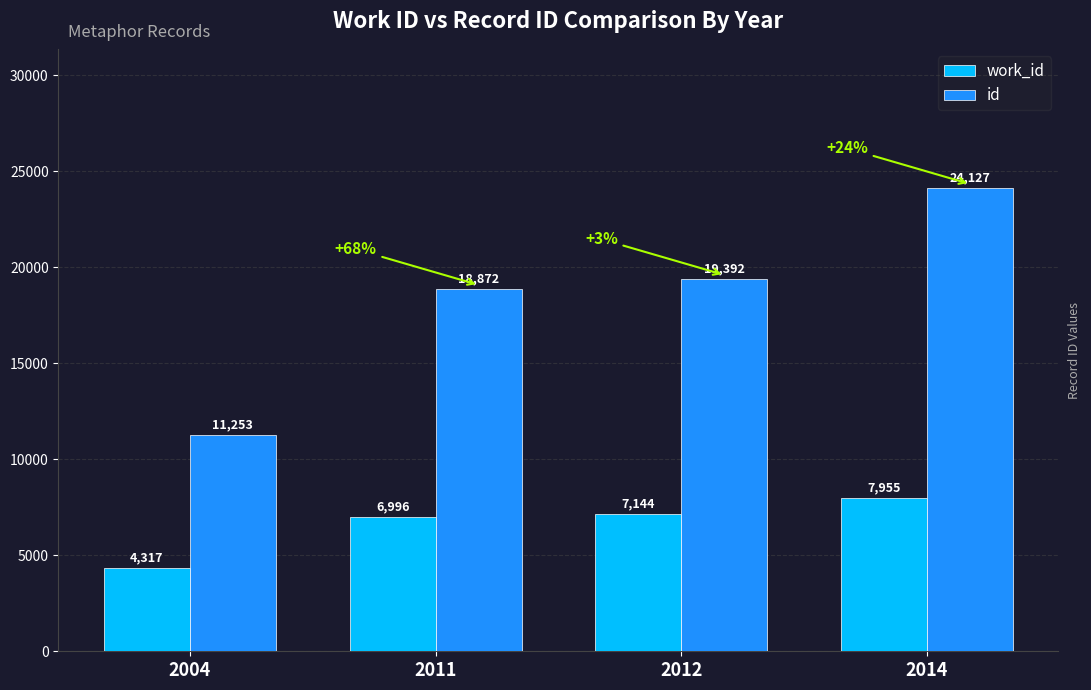

What is the difference between the maximum and second lowest values in the work_id series?

959